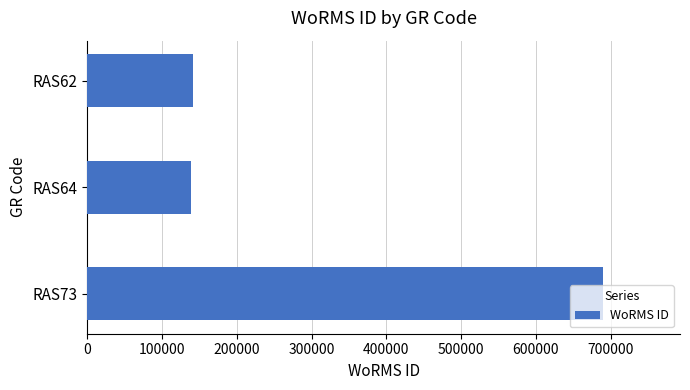

Does the chart contain stacked bars?

No